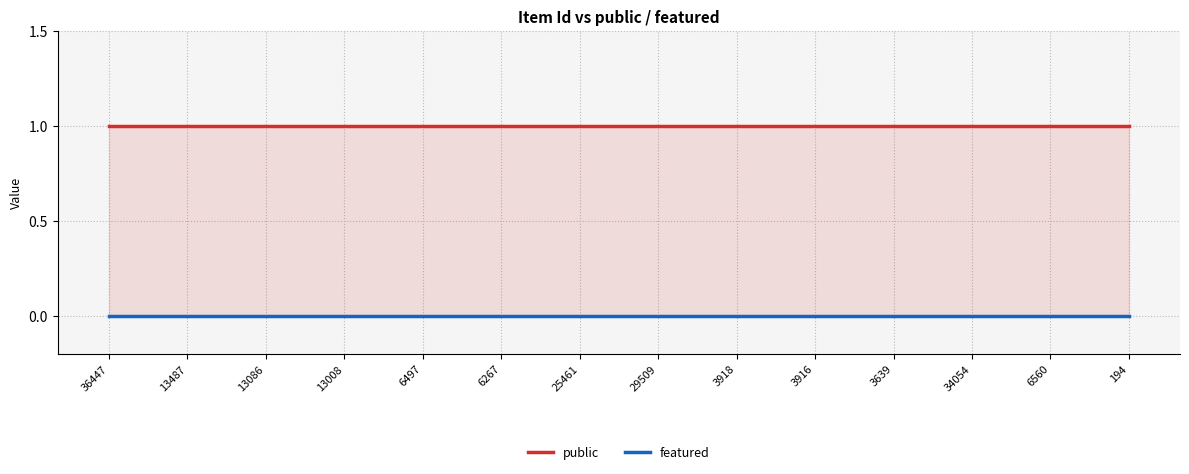

Reading right to left, list all the values displayed in this chart.

public: 1	1	1	1	1	1	1	1	1	1	1	1	1	1
featured: 0	0	0	0	0	0	0	0	0	0	0	0	0	0